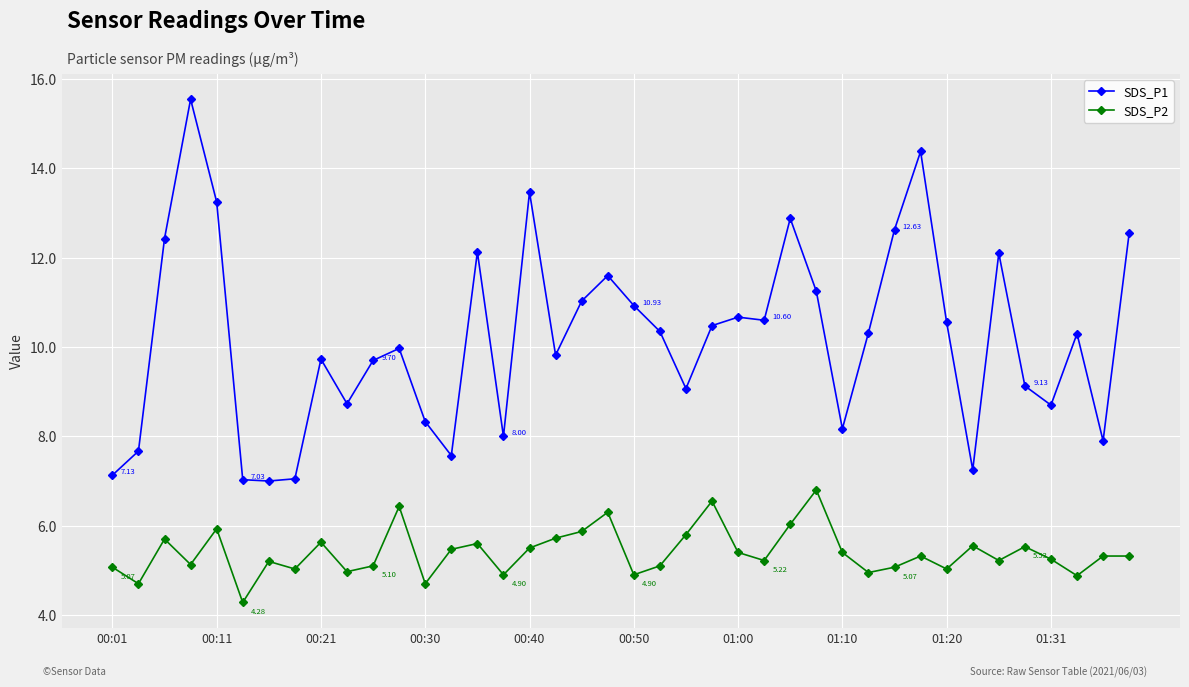

Which series has the largest range (max minus min)?

SDS_P1